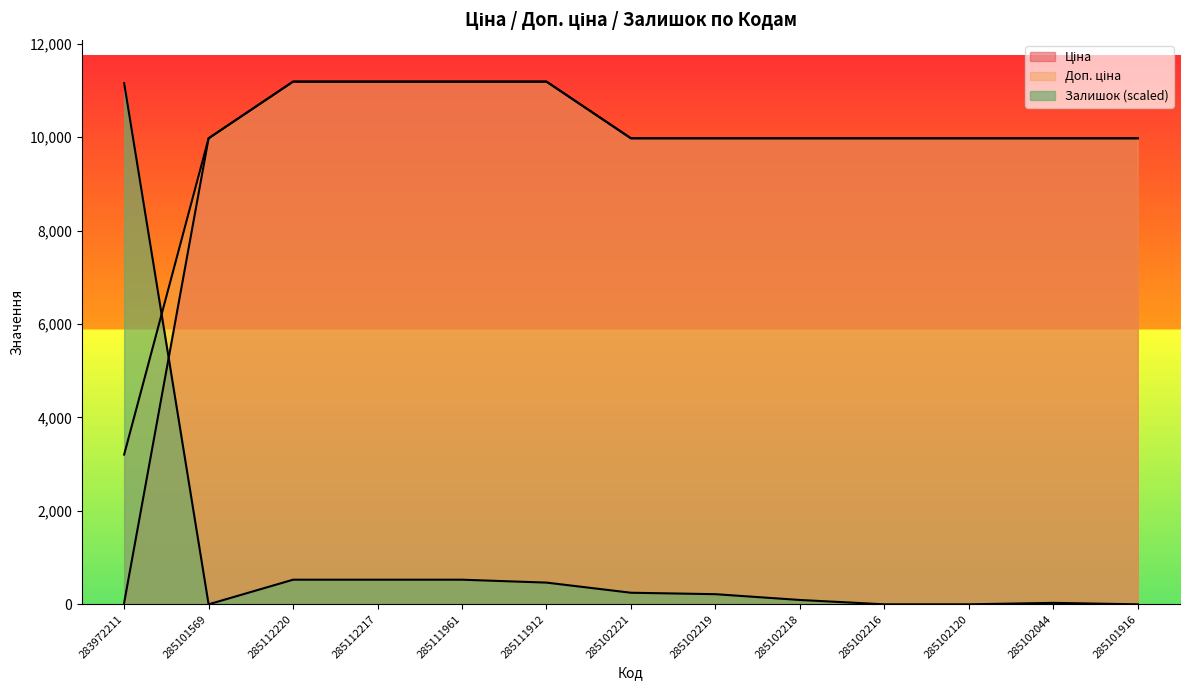

True or false: Залишок has a value of 0.0 at 285102216.

True